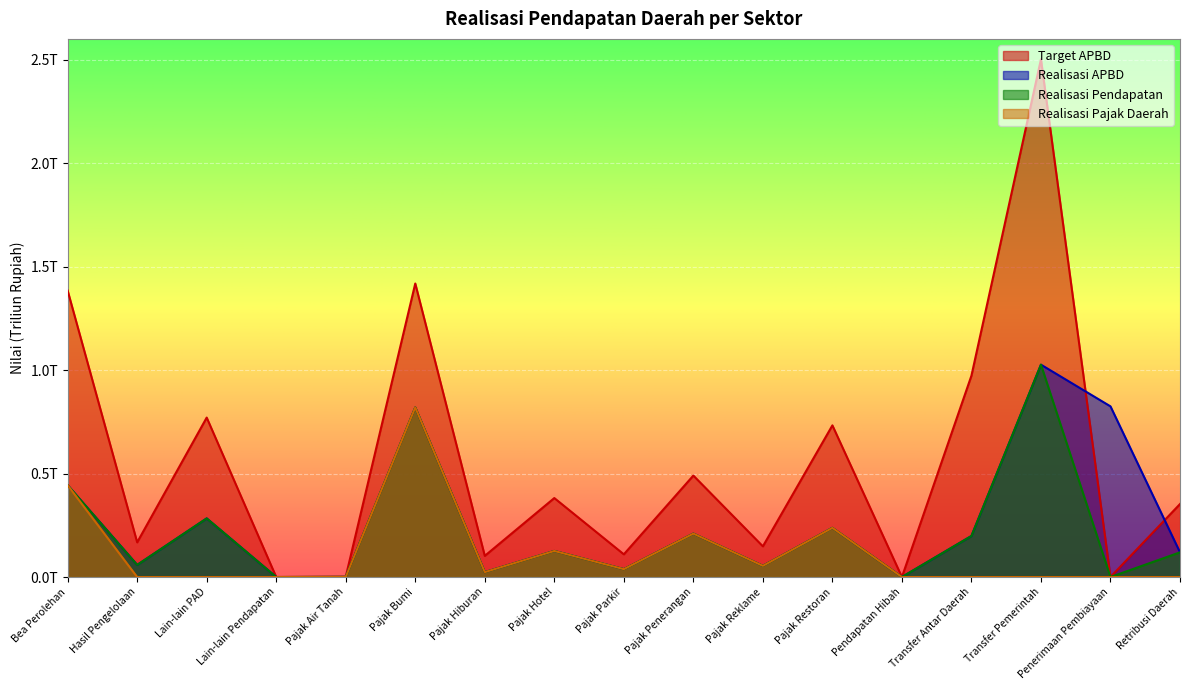

What are all the series names shown in the legend?

Target APBD, Realisasi APBD, Realisasi Pendapatan, Realisasi Pajak Daerah